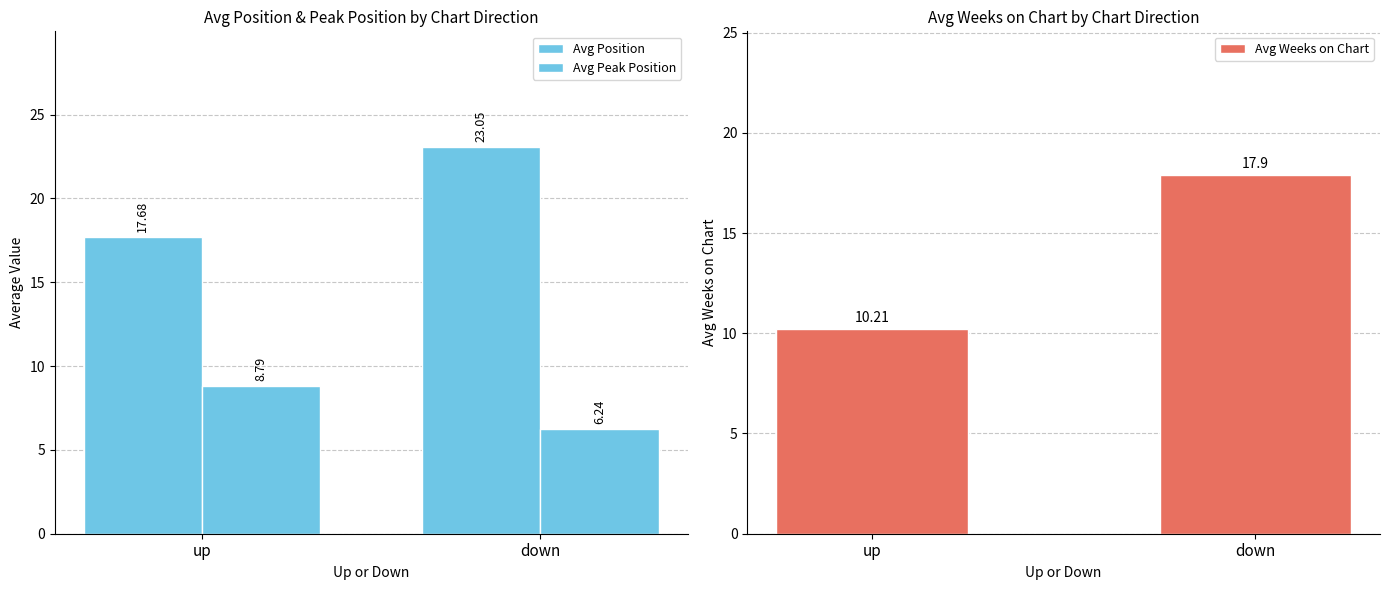

The value of Avg Position at down is 14.6. True or false?

False